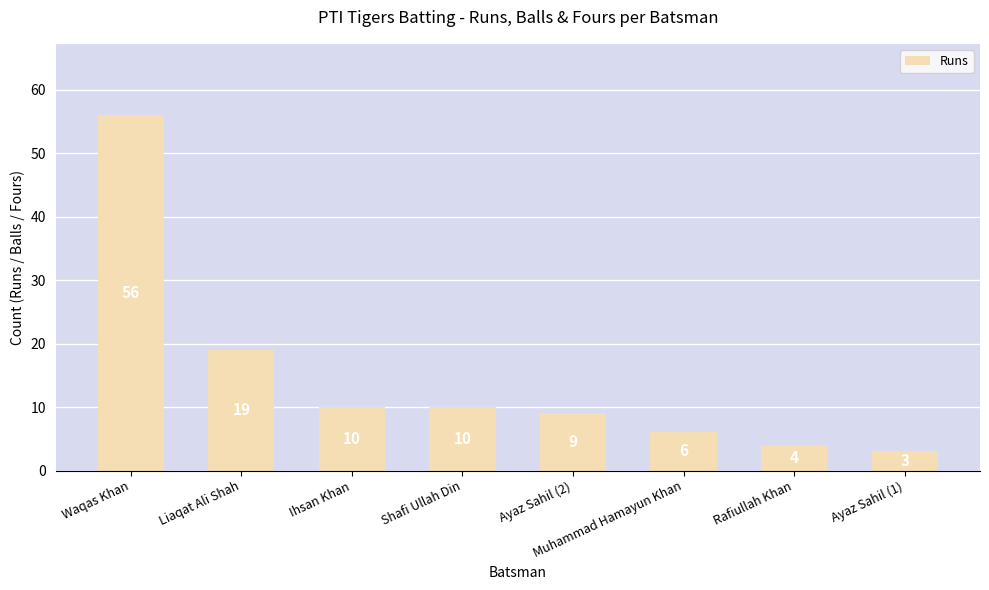

What is the average value?

15